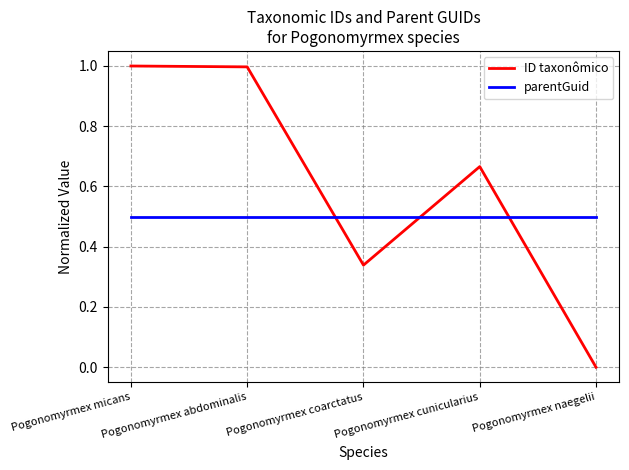

What are all the series names shown in the legend?

ID taxonômico, parentGuid